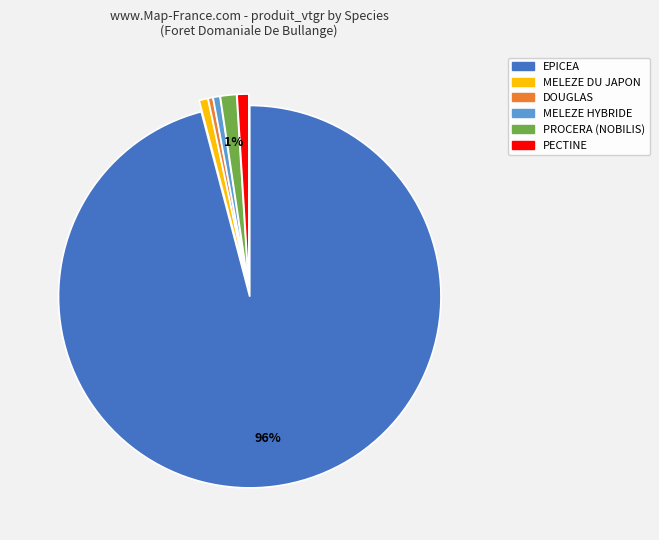

How many slices are in this pie chart?

6